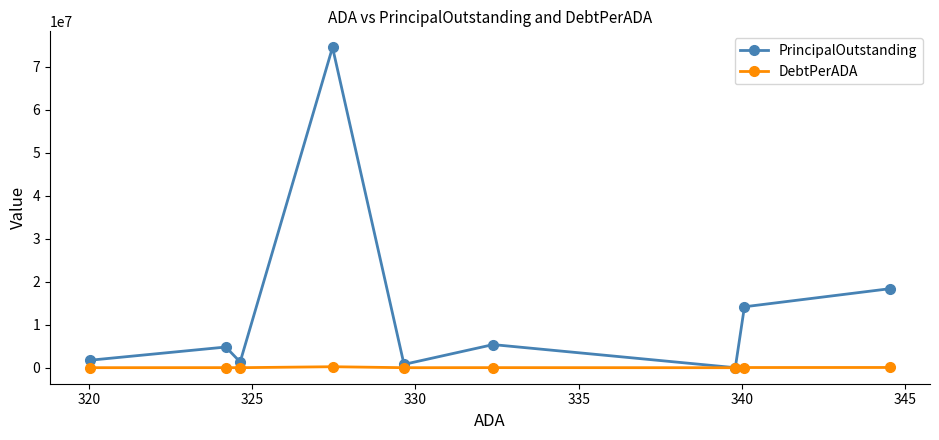

What is the maximum value shown in the chart?

74509484.8